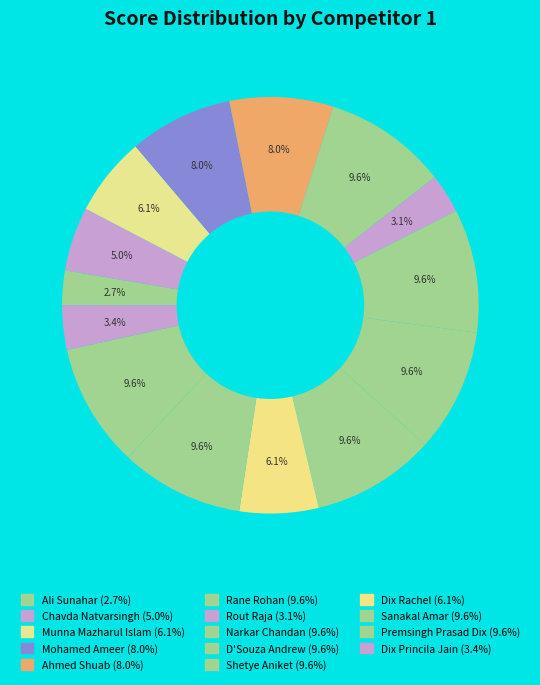

How many slices are in this pie chart?

14